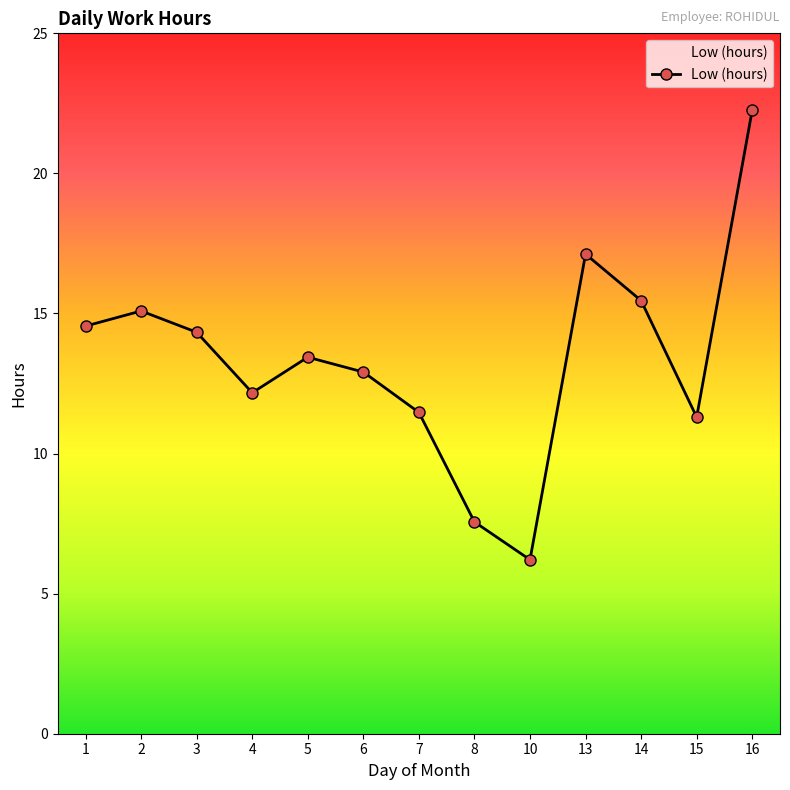

At which label is the value closest to 14?

3